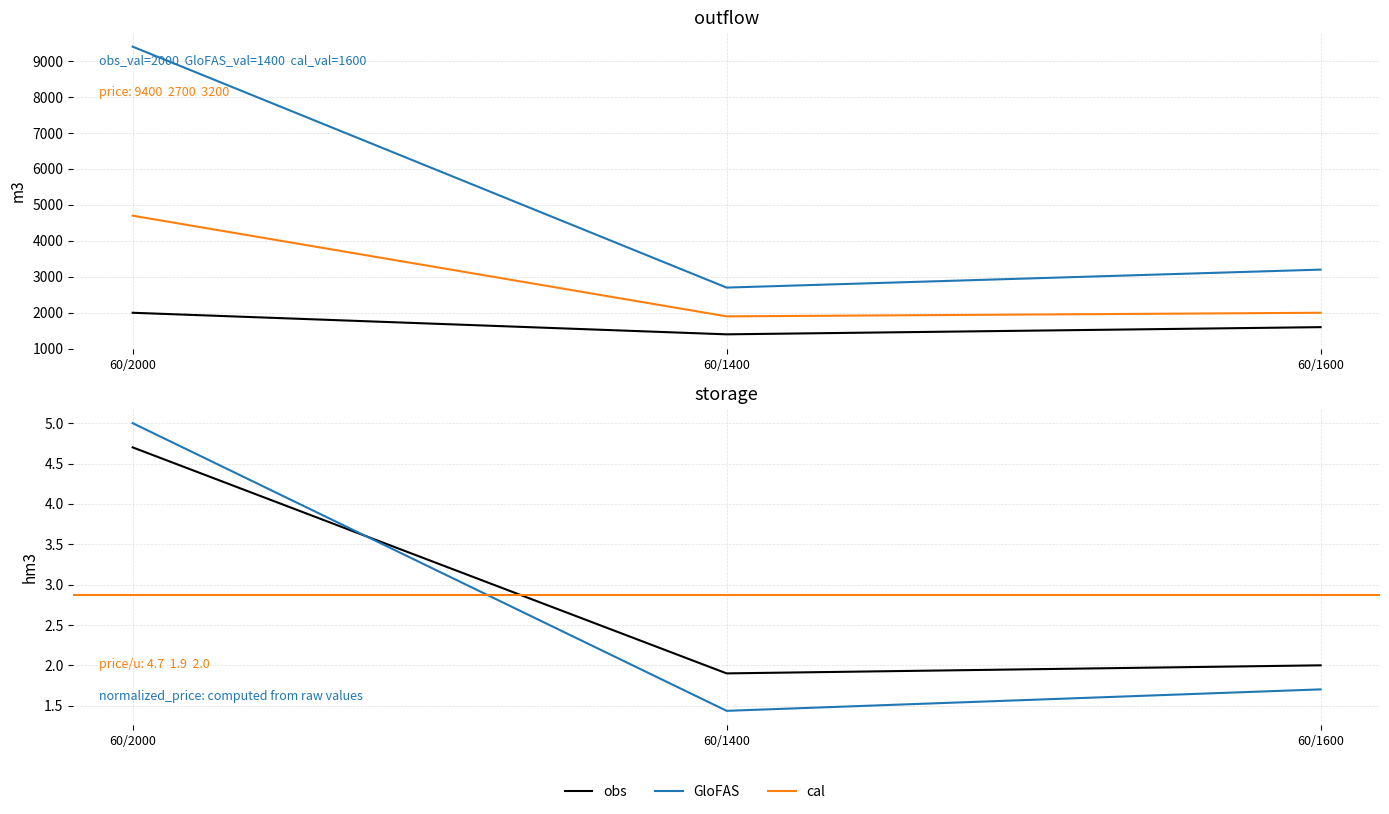

What is the difference between the maximum and second lowest values in the outflow_rate_u series?

400.0